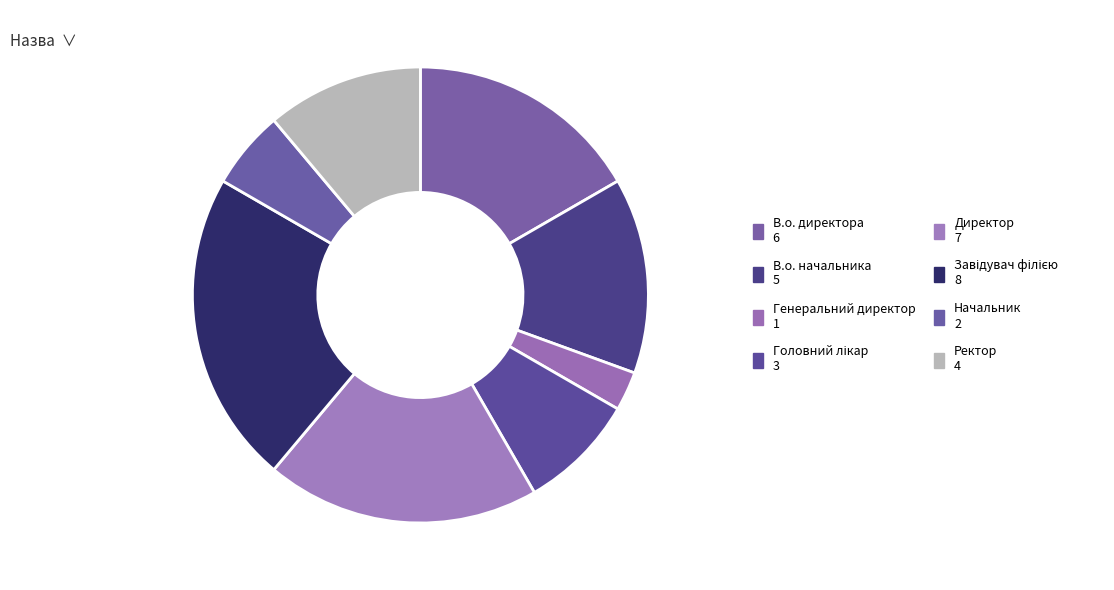

To the nearest percent, what is the average slice percentage?

12%